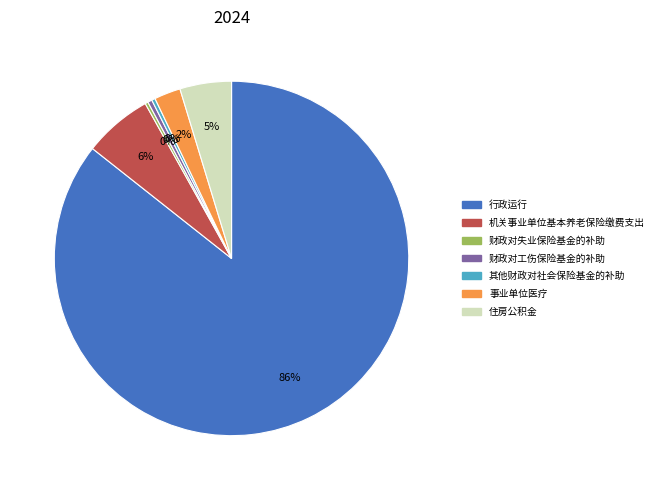

Which has a higher value, 事业单位医疗 or 机关事业单位基本养老保险缴费支出?

机关事业单位基本养老保险缴费支出